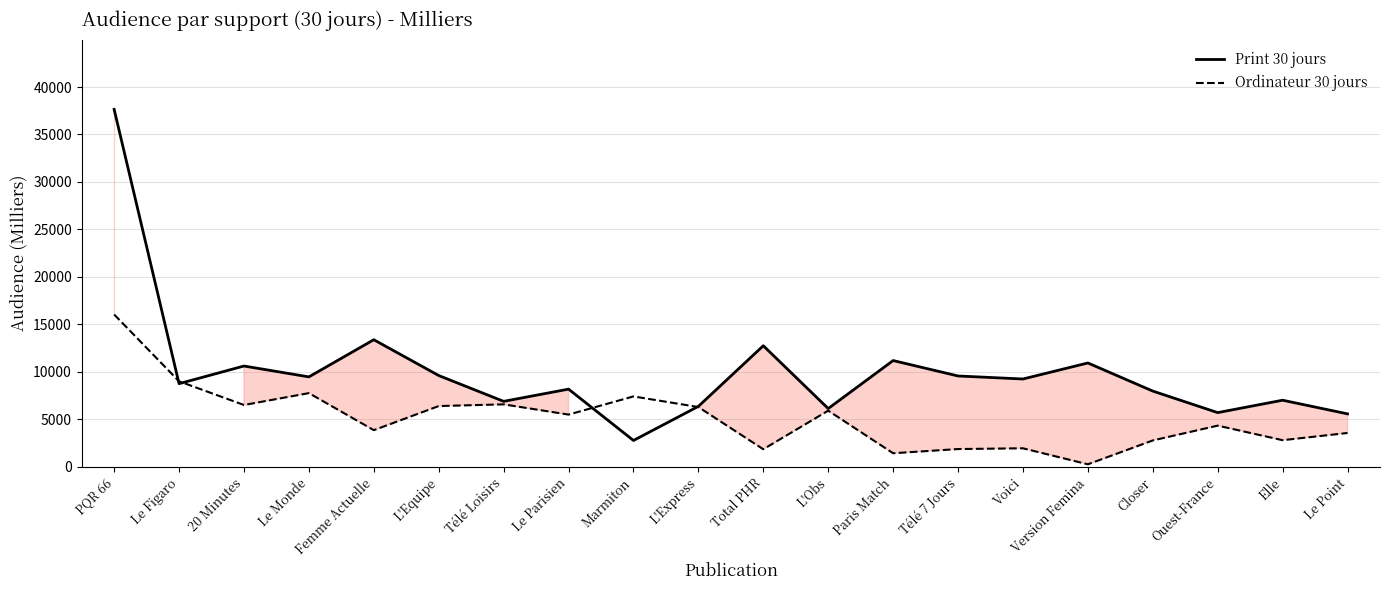

Read the Ordinateur 30 jours value at Elle, to the nearest 50.

2800